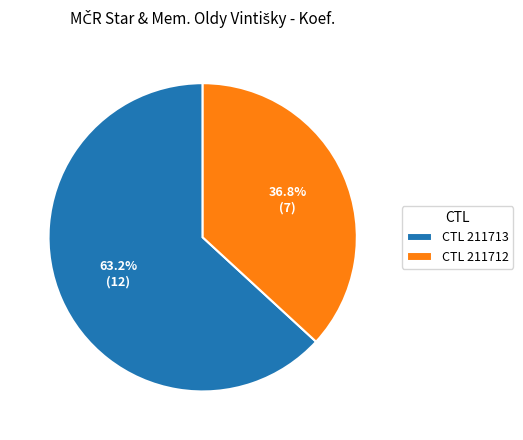

Which category has the smallest portion of the pie?

CTL 211712